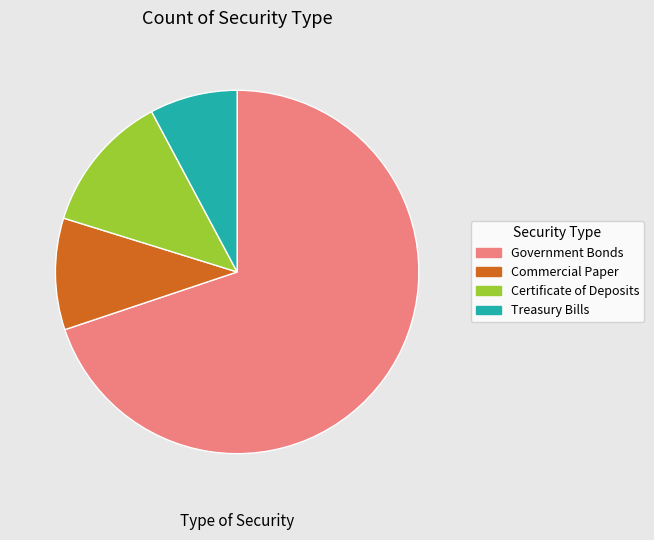

What is the smallest slice in the pie chart?

Treasury Bills